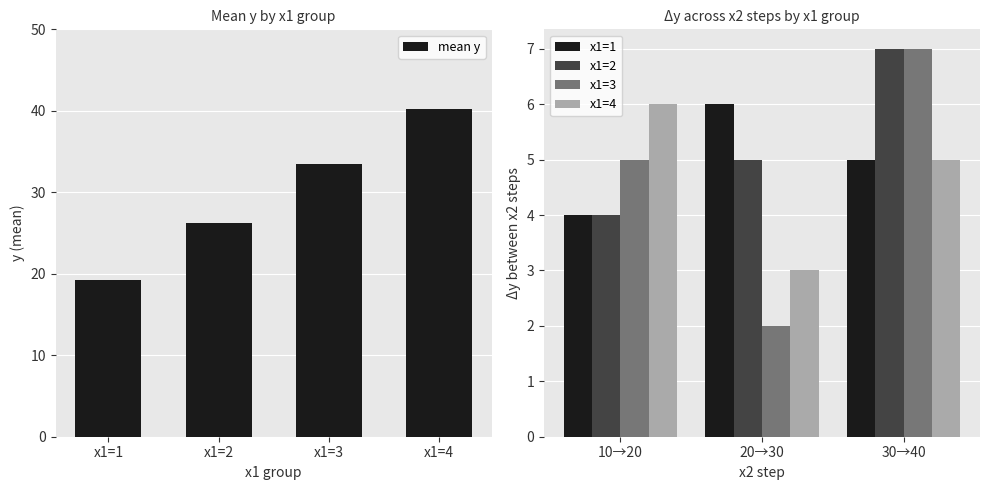

At which label is mean y closest to 29?

x1=2